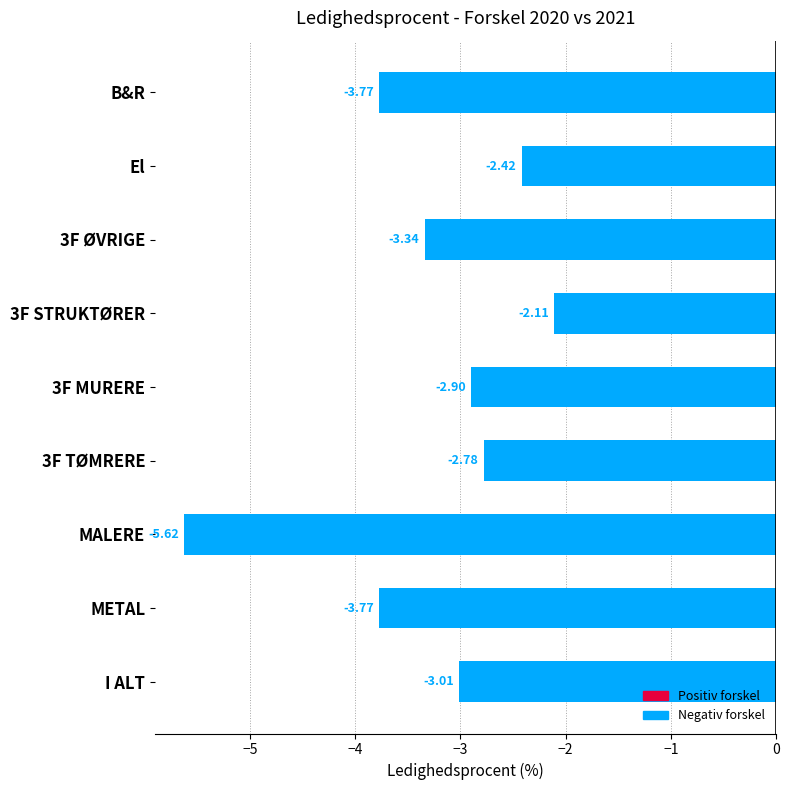

Count the number of data series in this chart.

1